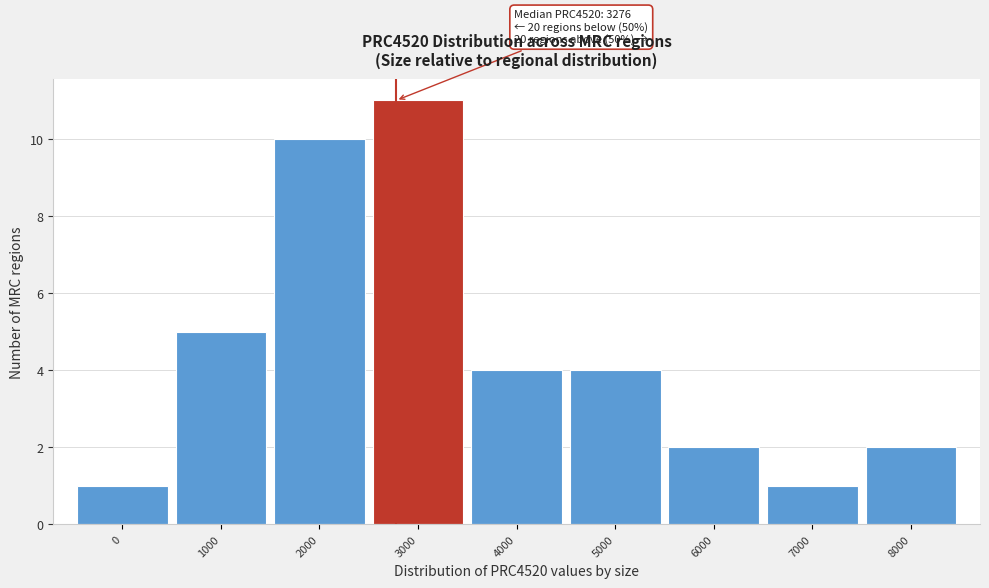

Reading left to right, transcribe all the data shown in this chart.

0=1	1000=5	2000=10	3000=11	4000=4	5000=4	6000=2	7000=1	8000=2